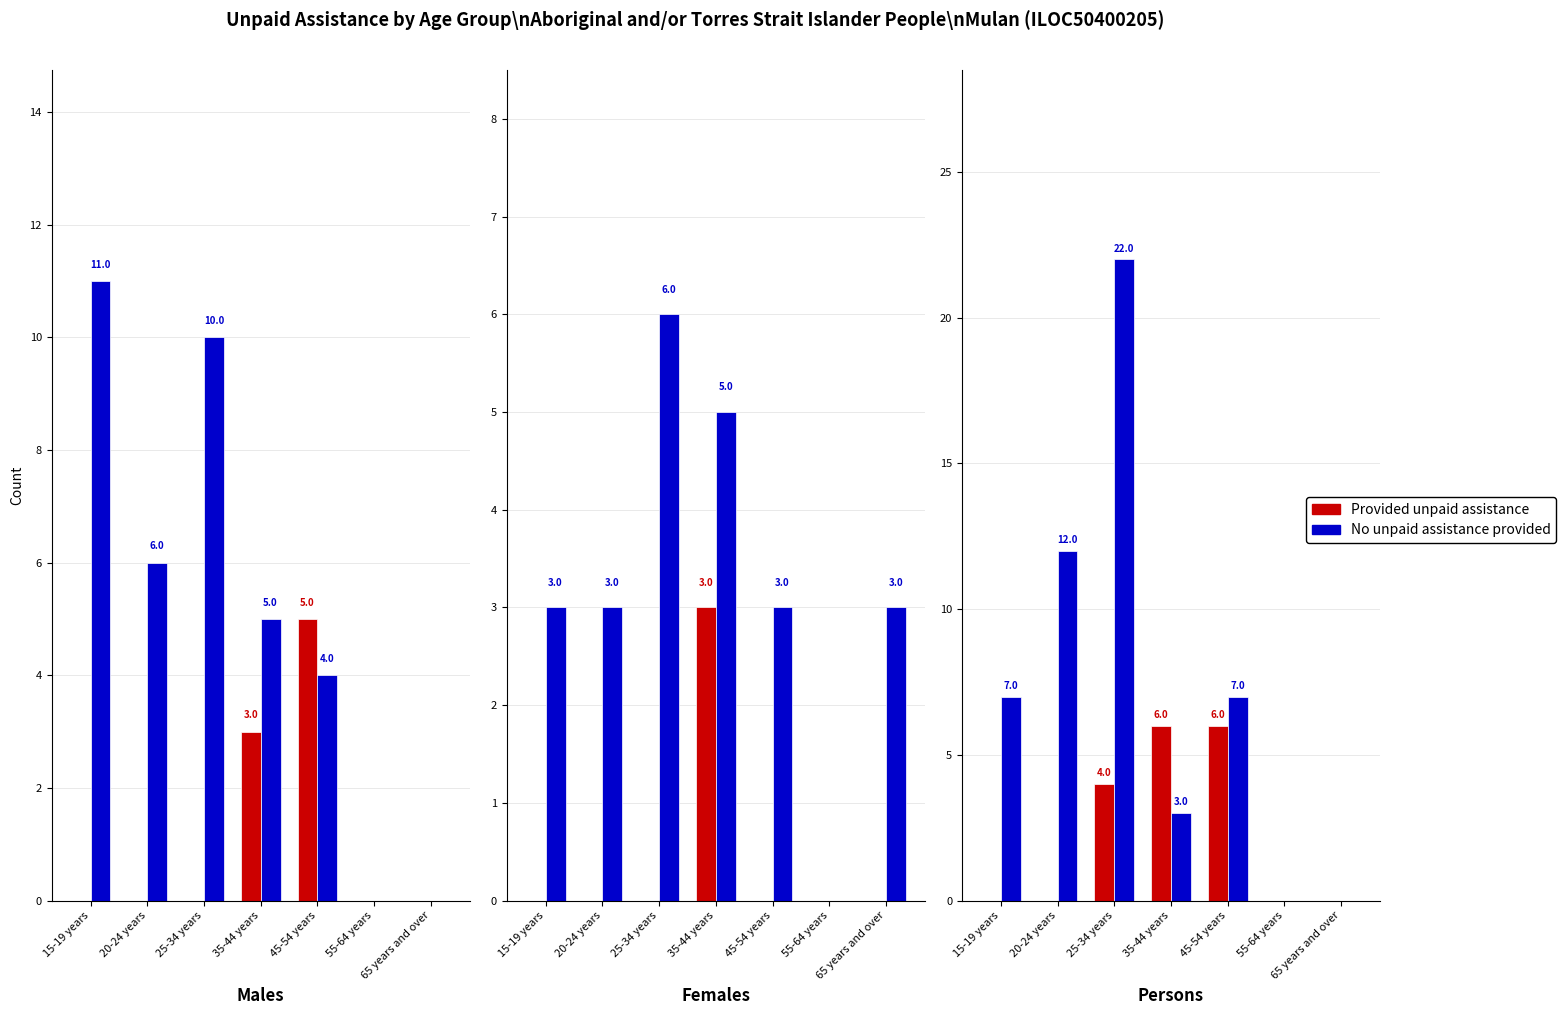

Which category has the lowest value in the No unpaid assistance provided series?

55-64 years